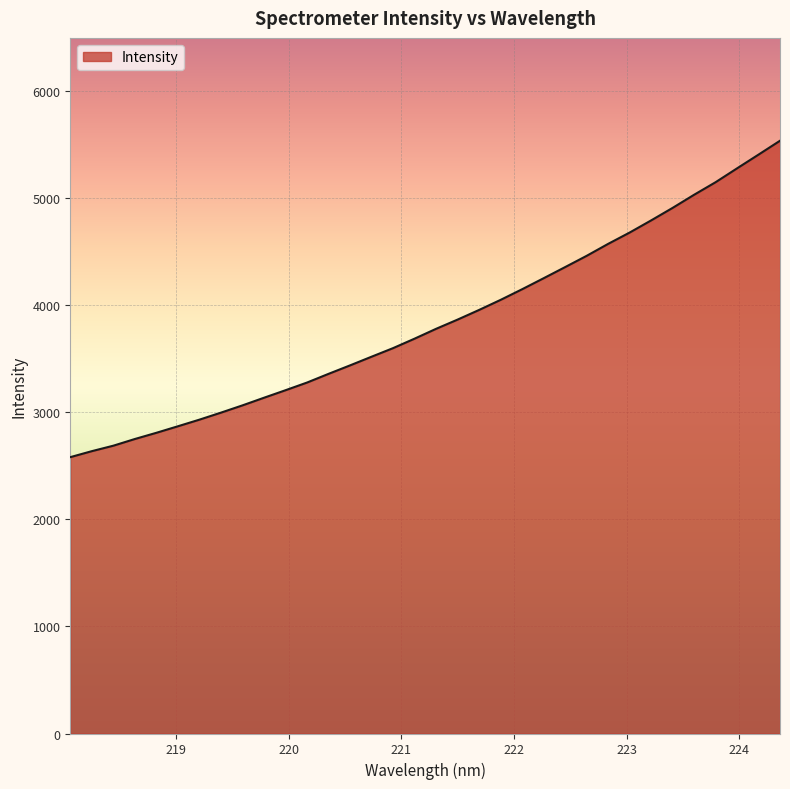

What is the minimum value shown in the chart?

2582.3